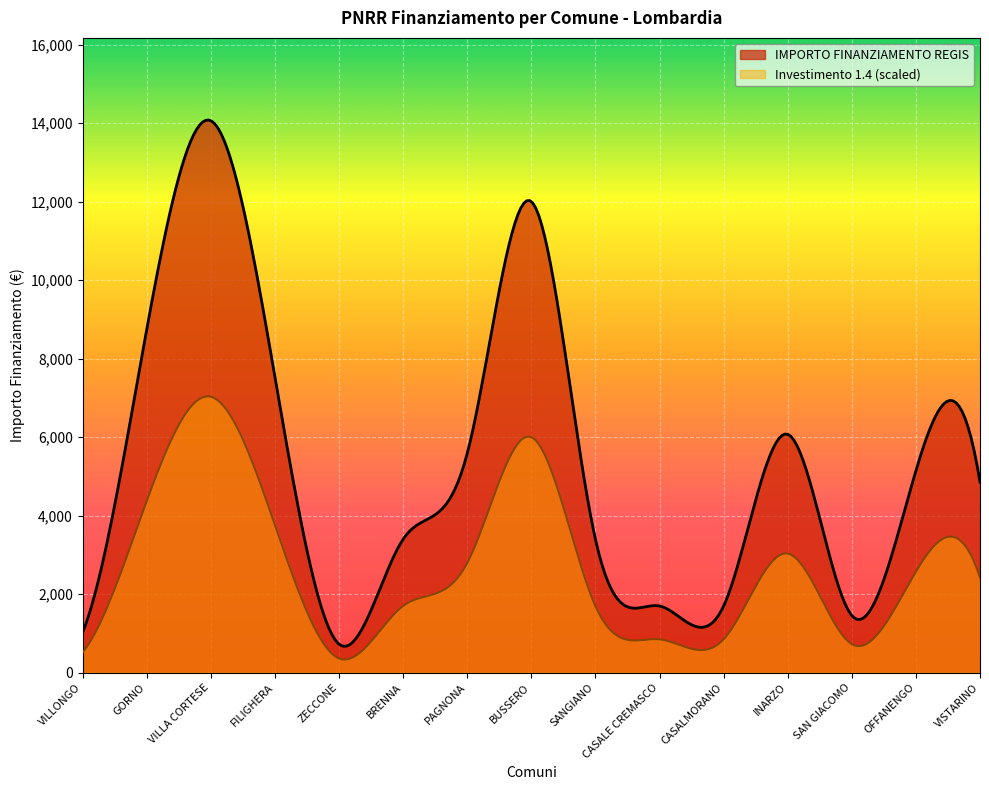

In IMPORTO FINANZIAMENTO REGIS, how many points are higher than both neighbors (excluding endpoints)?

5